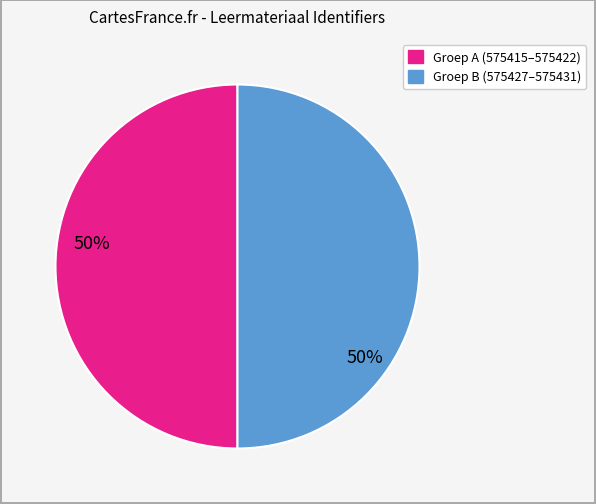

Is there any slice that represents more than half of the pie?

No